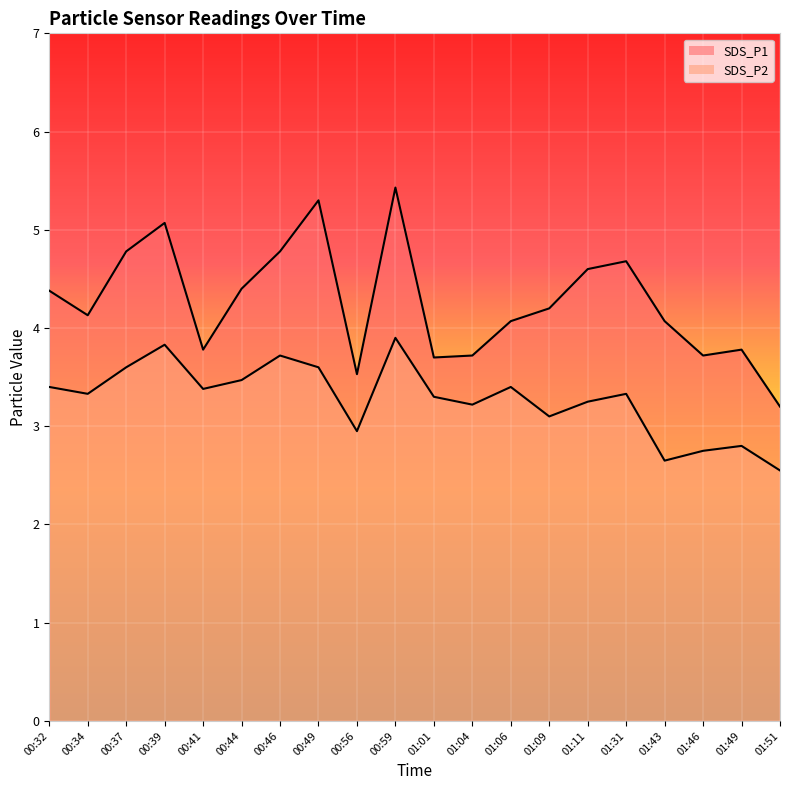

Read the SDS_P1 value at 01:09.

4.2